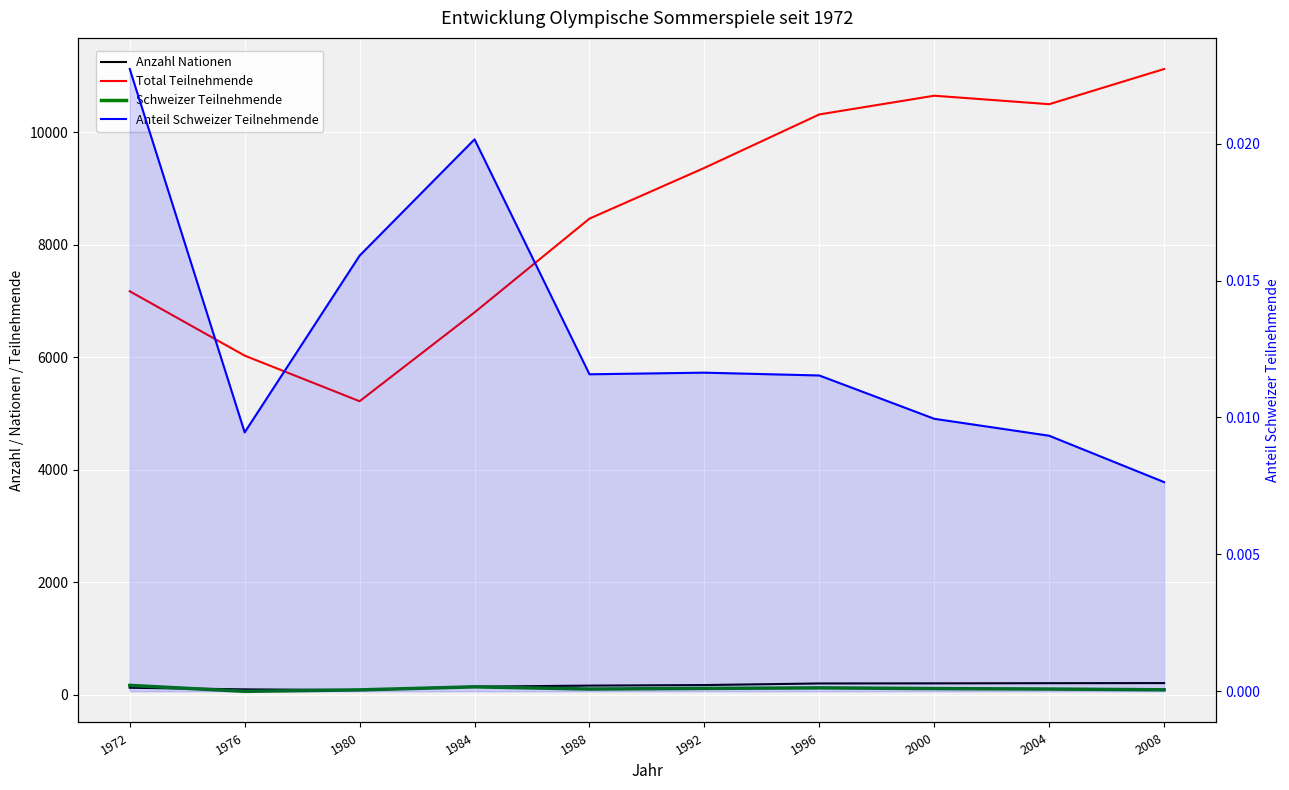

What are all the series names shown in the legend?

Anzahl Nationen, Total Teilnehmende, Schweizer Teilnehmende, Anteil Schweizer Teilnehmende